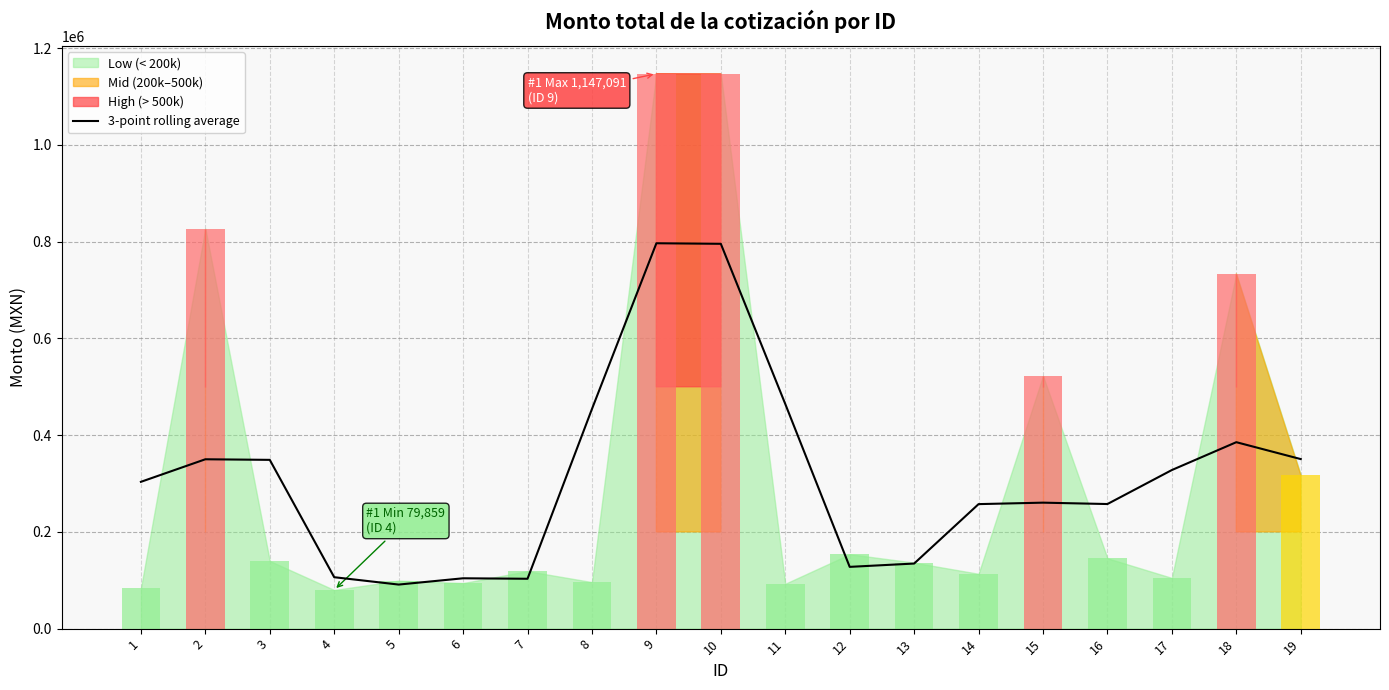

Reading right to left, extract all data points from this chart.

350481.7	385426.5	327865.9	257574.1	260416.6	257400.8	134542.2	127680.5	464451.9	795532.6	796674.1	454051.1	103084.8	104077.6	91076.9	106307.3	348883.0	350103.5	303475.7